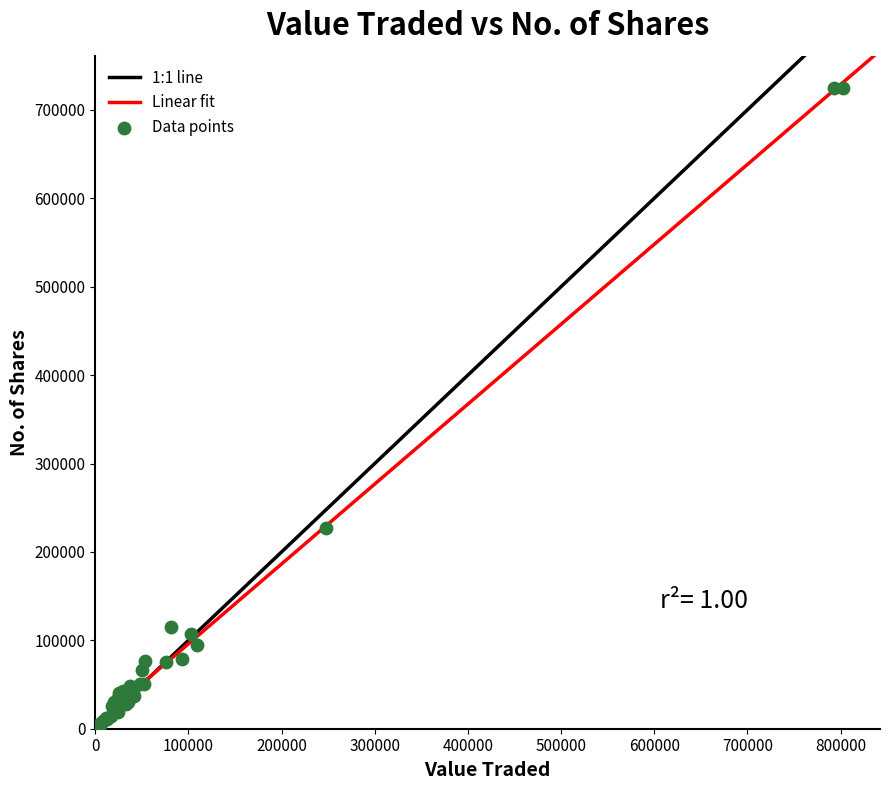

What Y value in the scatter plot is closest to 362864?

227466